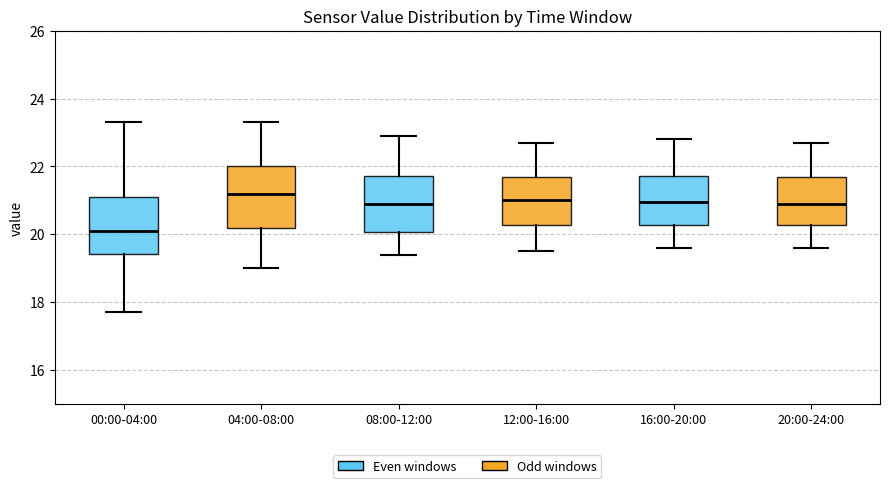

Reading left to right, transcribe this box plot: for each box, give where its median line is, the range the box spans, and where its two whiskers end, as read against the y-axis. The values are not printed on the chart, so give them approximately, as read against the axis.

00:00-04:00: median 20.2, box 19.4 to 21.2, whiskers 17.8 to 23.4
04:00-08:00: median 21.2, box 20.2 to 22.0, whiskers 19.0 to 23.4
08:00-12:00: median 21.0, box 20.0 to 21.8, whiskers 19.4 to 23.0
12:00-16:00: median 21.0, box 20.2 to 21.6, whiskers 19.6 to 22.8
16:00-20:00: median 21.0, box 20.2 to 21.8, whiskers 19.6 to 22.8
20:00-24:00: median 21.0, box 20.2 to 21.6, whiskers 19.6 to 22.8